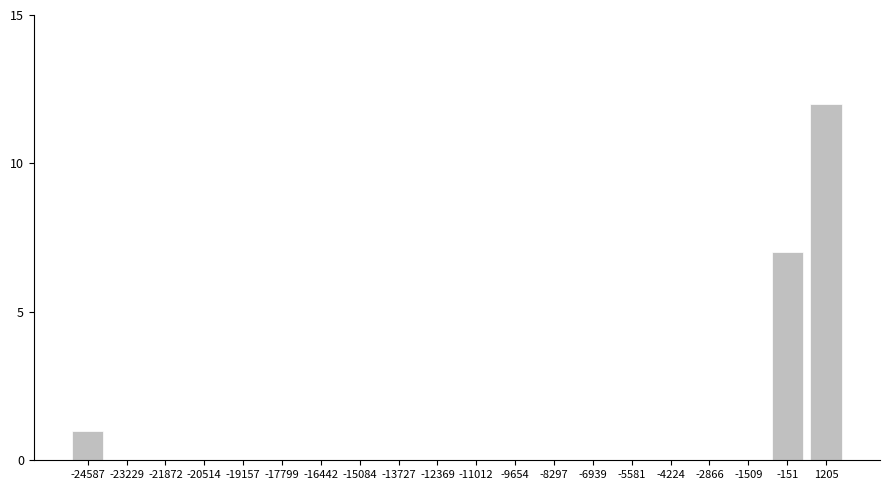

Reading left to right, extract all data points from this chart.

-24587=1	-23229=0	-21872=0	-20514=0	-19157=0	-17799=0	-16442=0	-15084=0	-13727=0	-12369=0	-11012=0	-9654=0	-8297=0	-6939=0	-5581=0	-4224=0	-2866=0	-1509=0	-151=7	1205=12